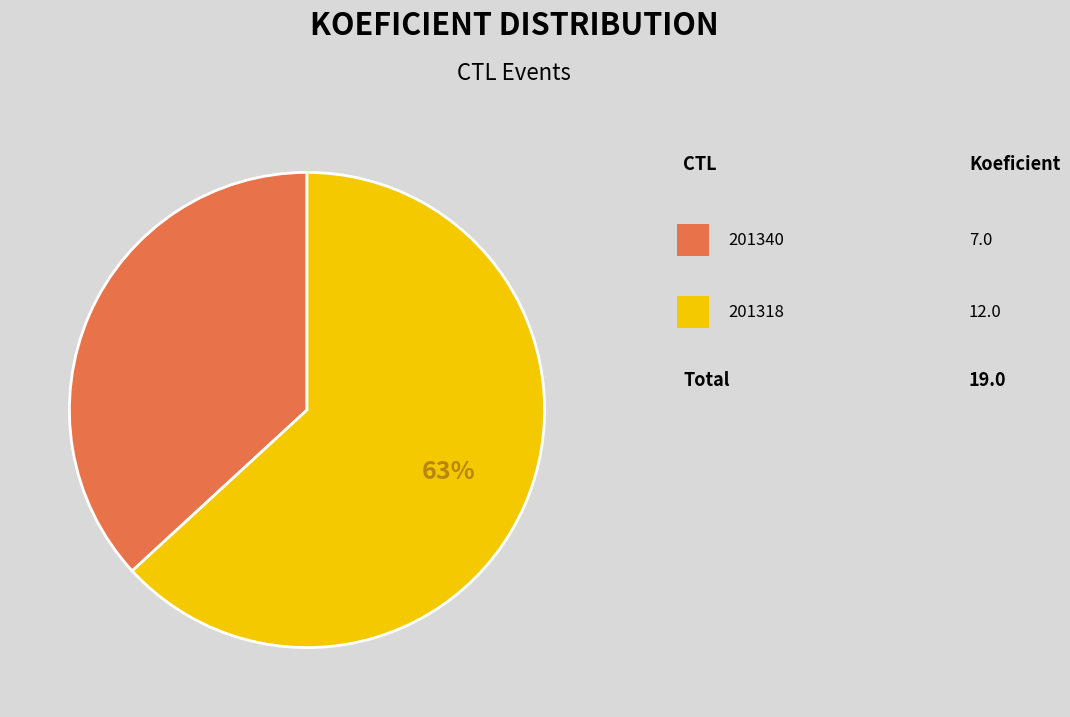

To the nearest percent, what is the average slice percentage?

50%